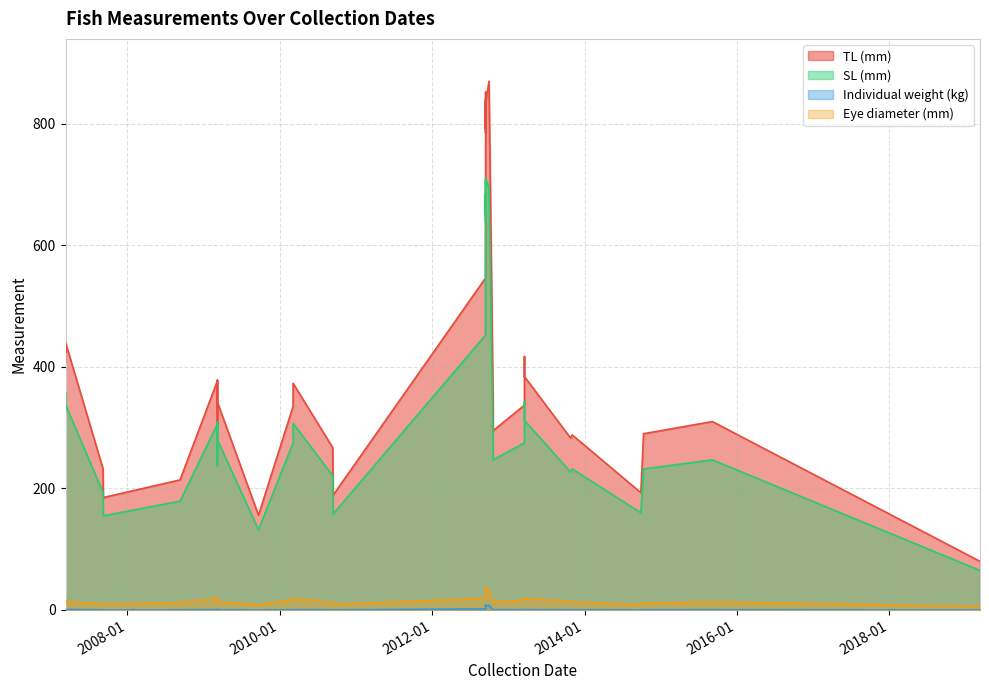

What is the difference between the highest and lowest values at 2007-09-08?

184.9